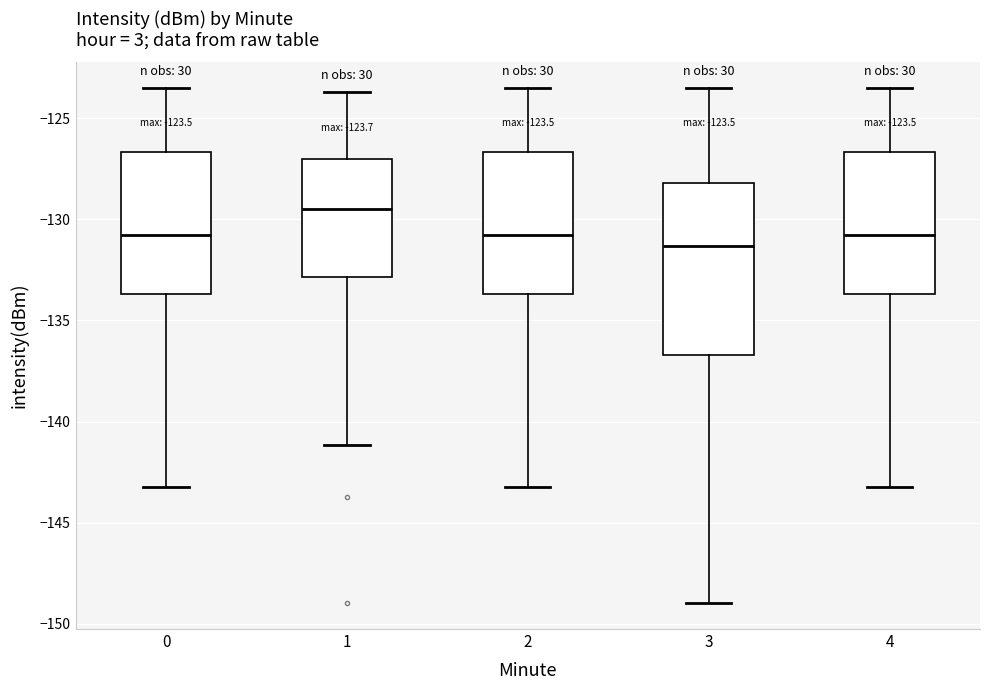

Comparing the boxes themselves (not the whiskers), which one is the tallest?

3